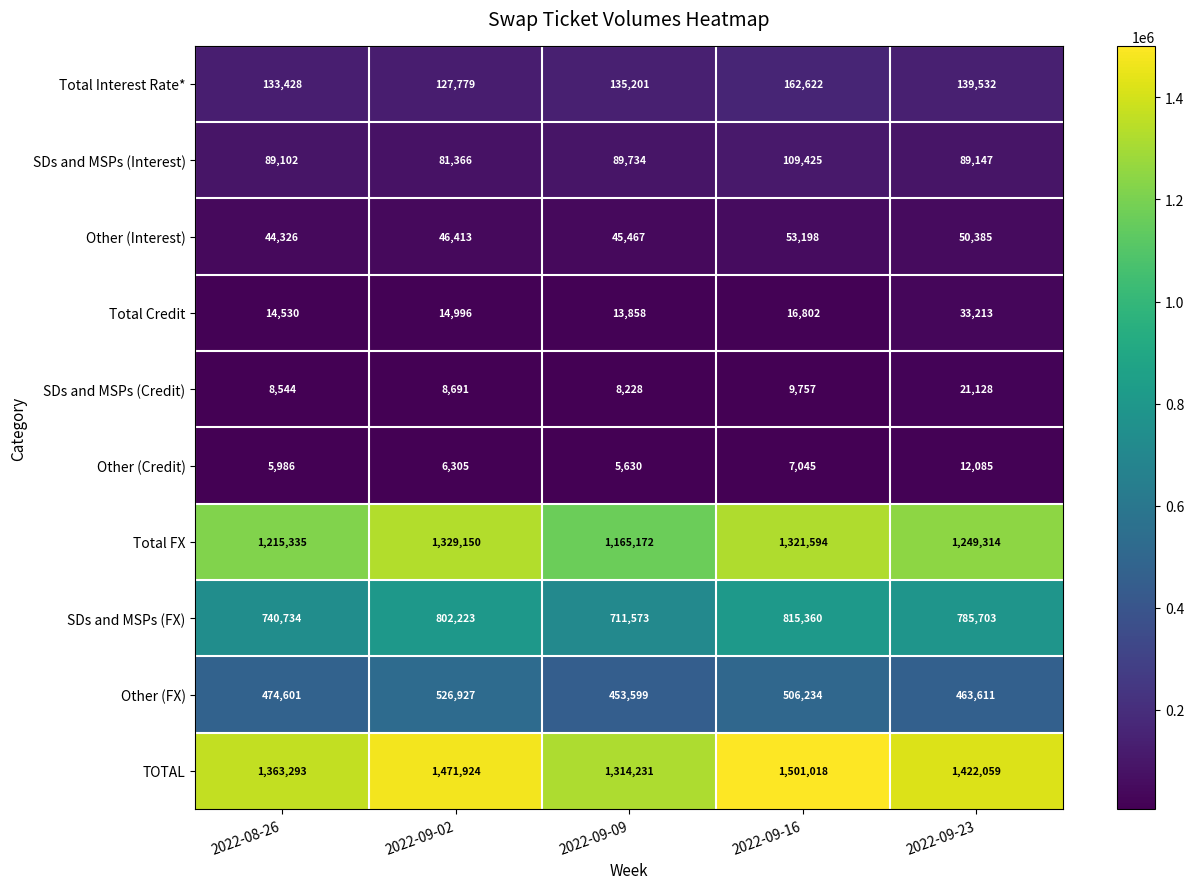

At which label is Other (FX) closest to 490263?

2022-08-26